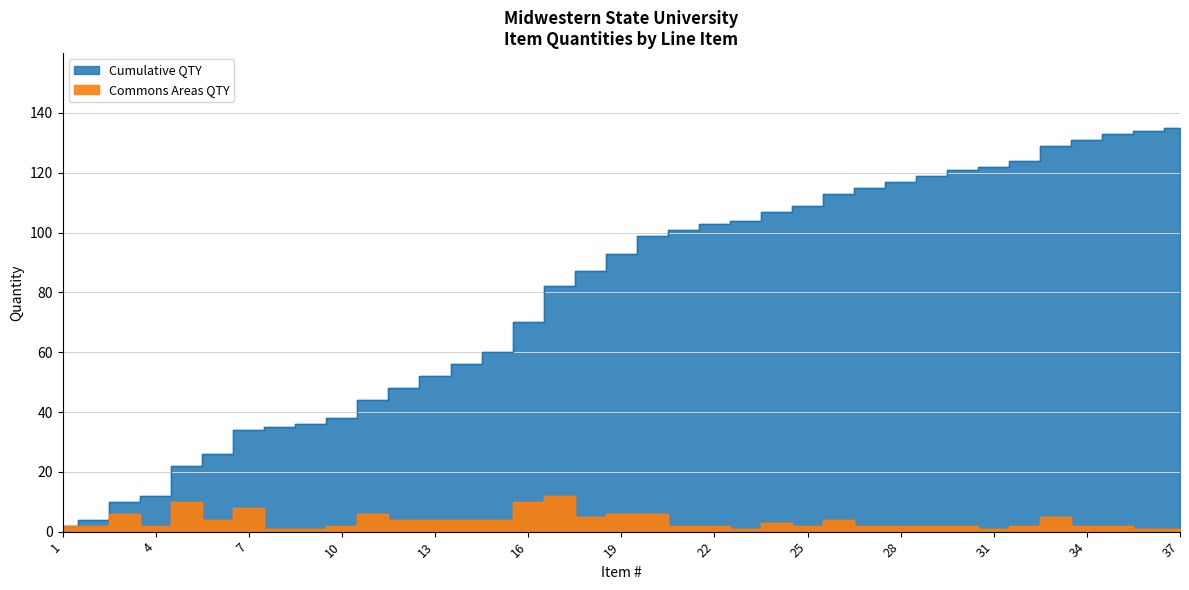

At 3, list the series in order from largest to smallest.

Cumulative, Commons Areas